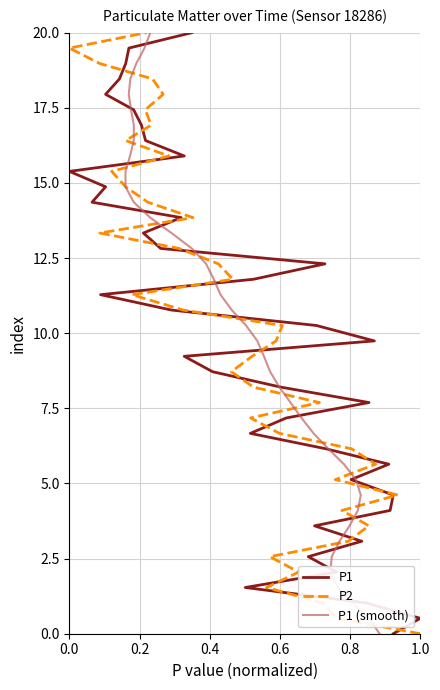

Which series has the widest spread of values?

P1